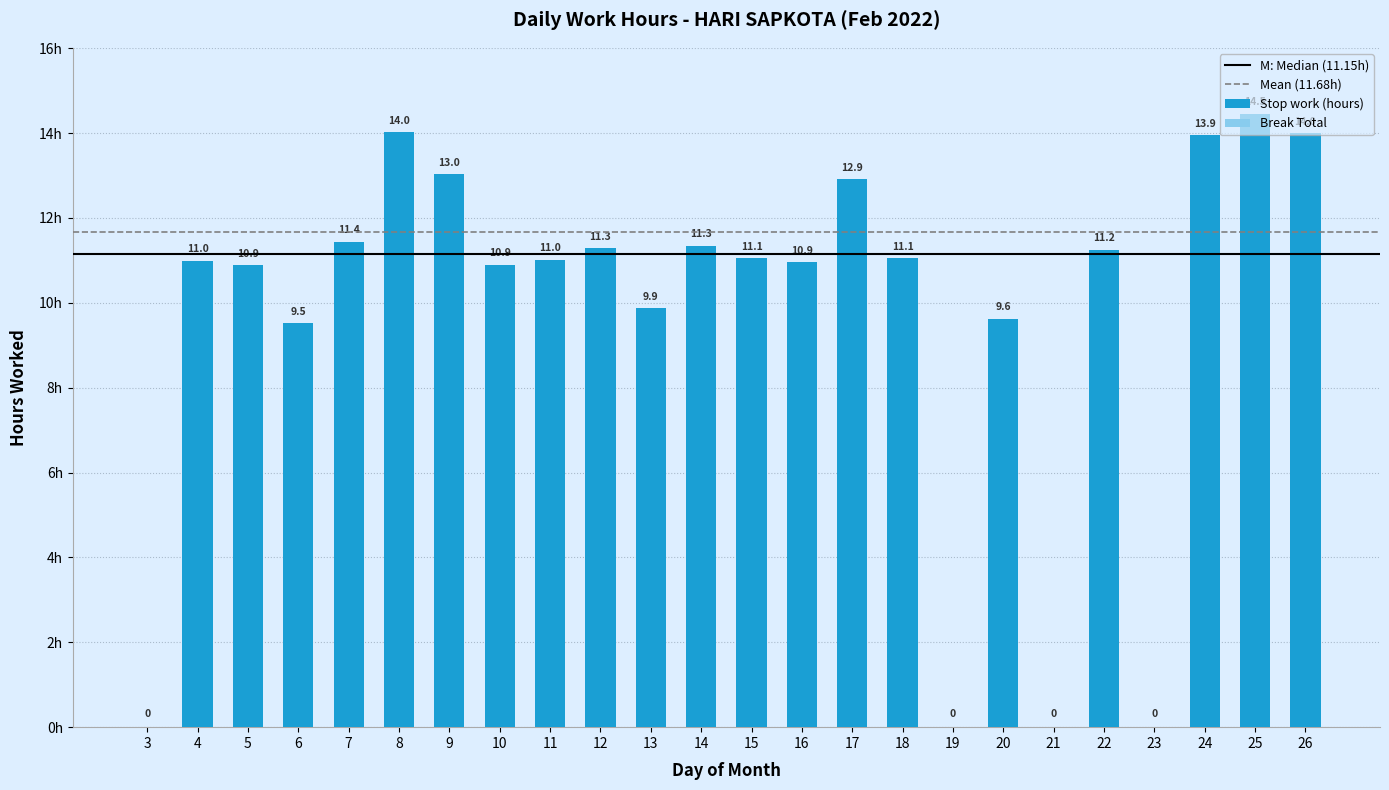

Are the bars horizontal?

No